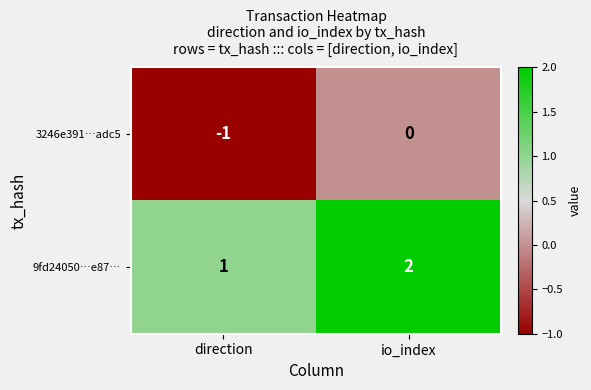

What is the smallest value displayed?

-1